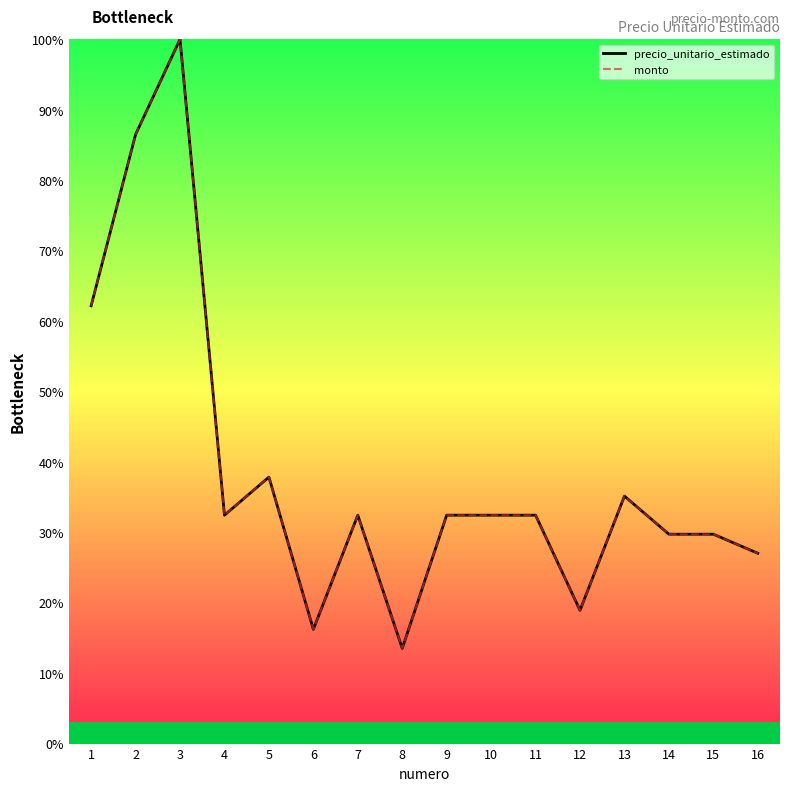

At how many categories does at least one series exceed 65?

2